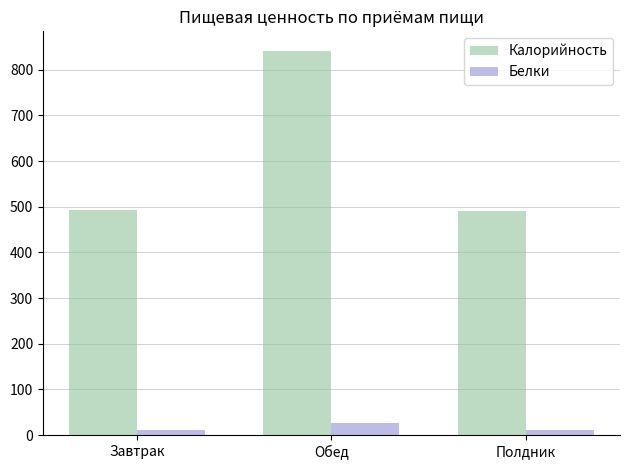

What is the smallest value displayed?

10.8